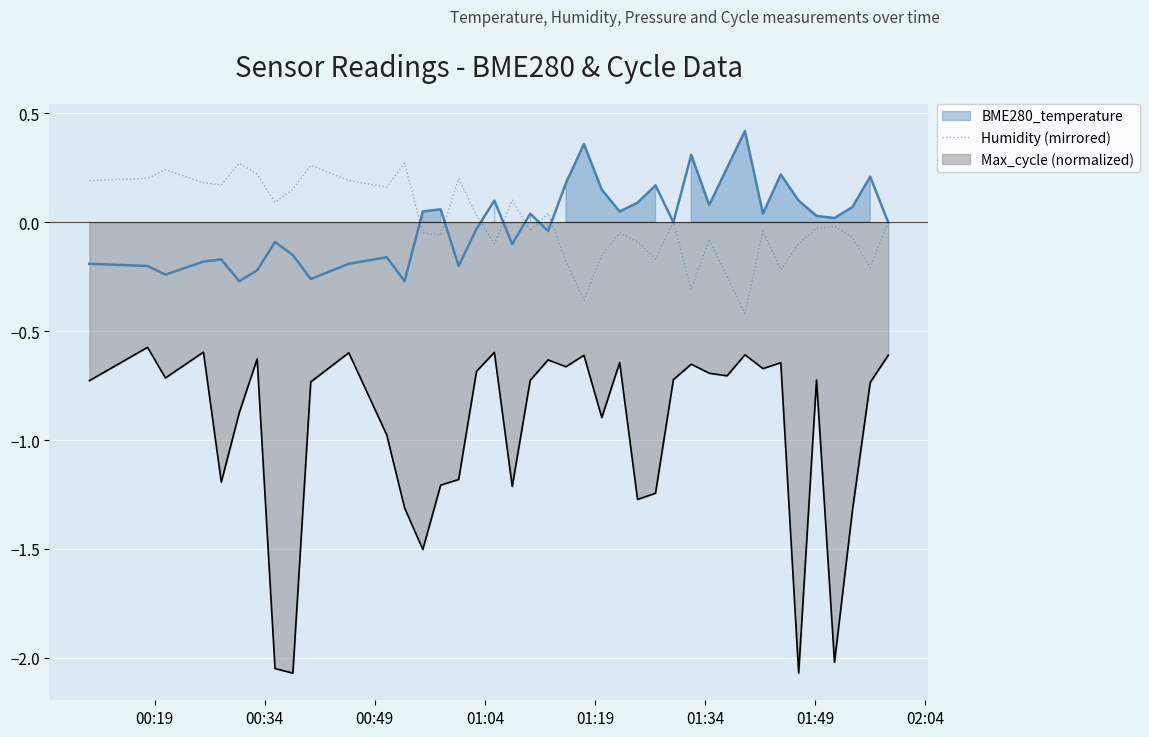

How many points are lower than both their immediate neighbors (excluding endpoints)?

12